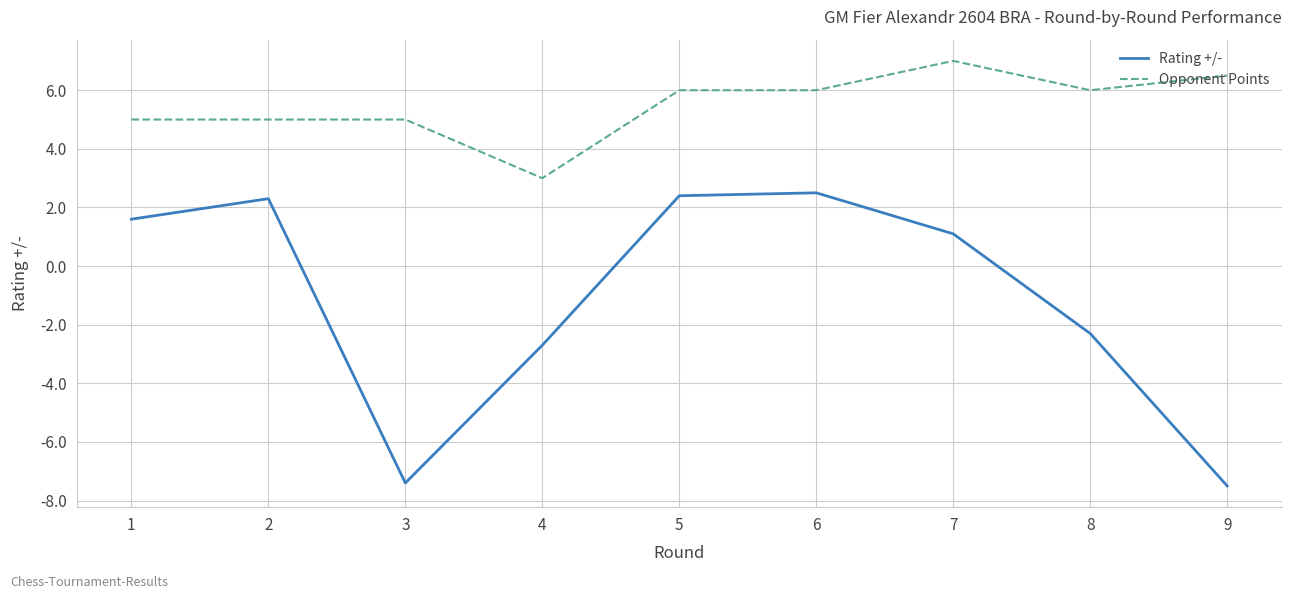

Which series has the largest range (max minus min)?

Rating +/-